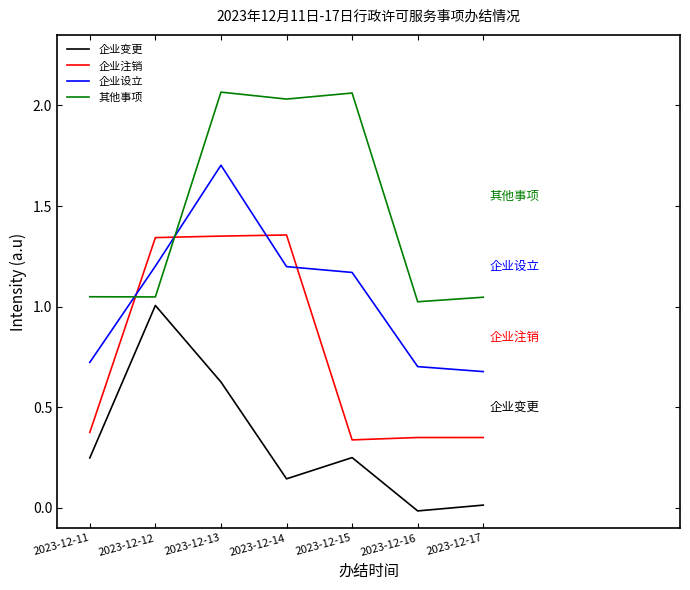

How many 企业设立 values are between 0 and 1?

3